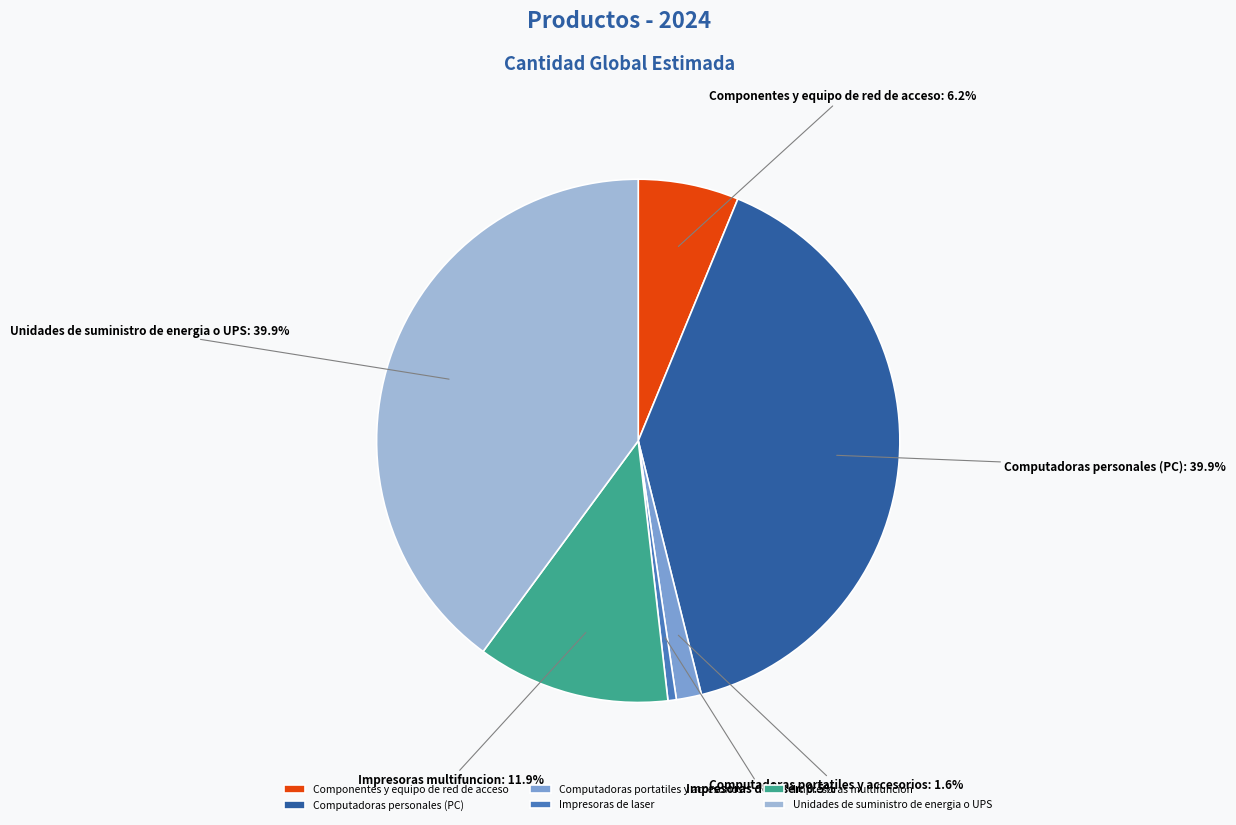

Between Computadoras personales (PC) and Impresoras de laser, which is larger?

Computadoras personales (PC)